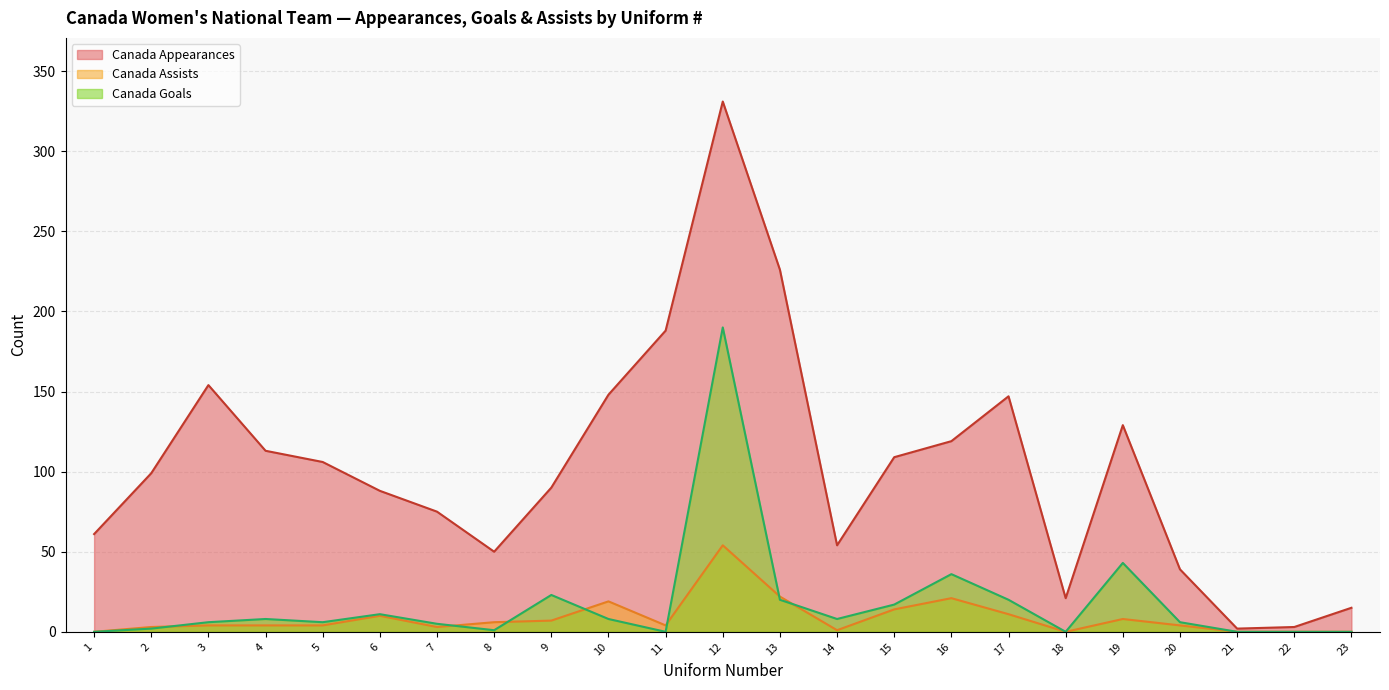

At which category does Canada Appearances reach its first local valley?

8